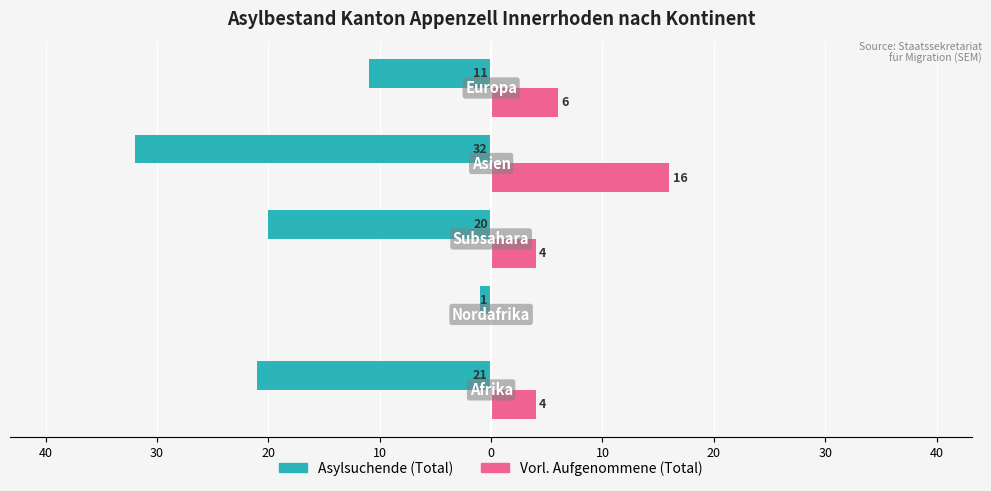

Reading left to right, extract all data points from this chart.

Asylsuchende (Total): 50=-21	40=-1	30=-20	20=-32	10=-11
Vorl. Aufgenommene (Total): 50=4	40=0	30=4	20=16	10=6